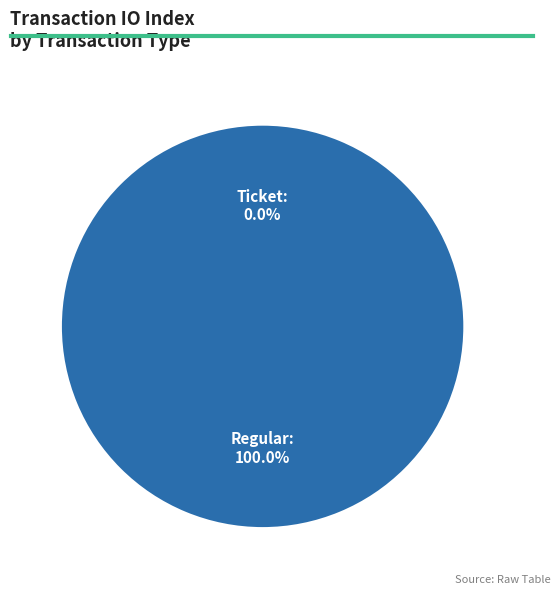

To the nearest percent, what is the difference between the Regular and Ticket slice percentages?

100%